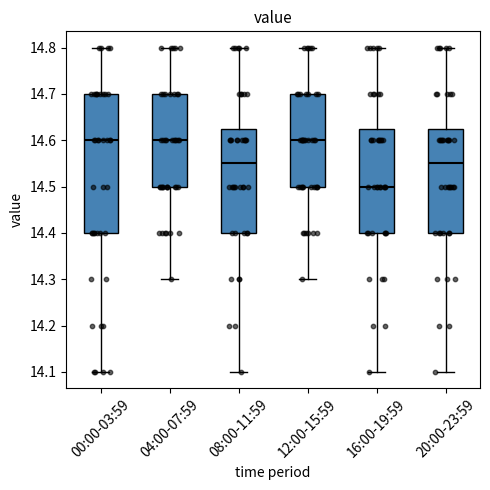

Reading left to right, transcribe this box plot: for each box, give where its median line is, the range the box spans, and where its two whiskers end, as read against the y-axis. The values are not printed on the chart, so give them approximately, as read against the axis.

00:00-03:59: median 14.60, box 14.40 to 14.70, whiskers 14.10 to 14.80
04:00-07:59: median 14.60, box 14.50 to 14.70, whiskers 14.30 to 14.80
08:00-11:59: median 14.55, box 14.40 to 14.63, whiskers 14.10 to 14.80
12:00-15:59: median 14.60, box 14.50 to 14.70, whiskers 14.30 to 14.80
16:00-19:59: median 14.50, box 14.40 to 14.63, whiskers 14.10 to 14.80
20:00-23:59: median 14.55, box 14.40 to 14.63, whiskers 14.10 to 14.80